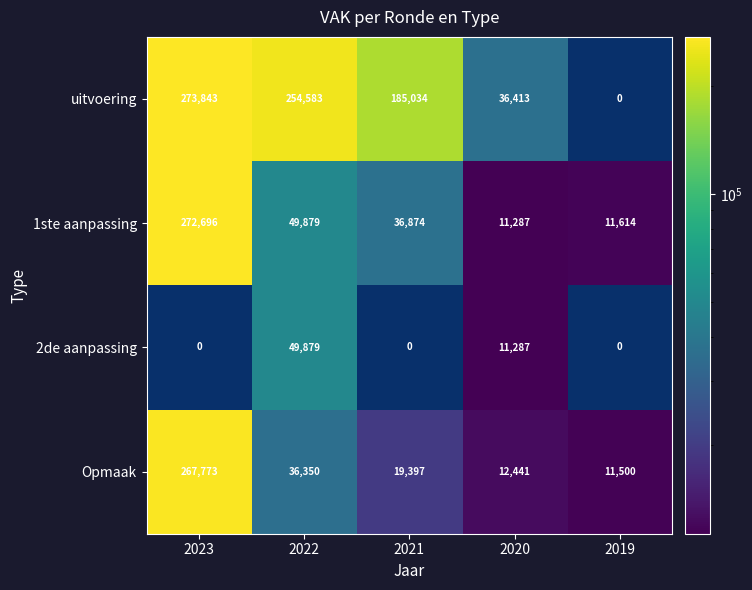

Is the value of 1ste aanpassing at 2022 greater than the value of uitvoering at 2019?

Yes